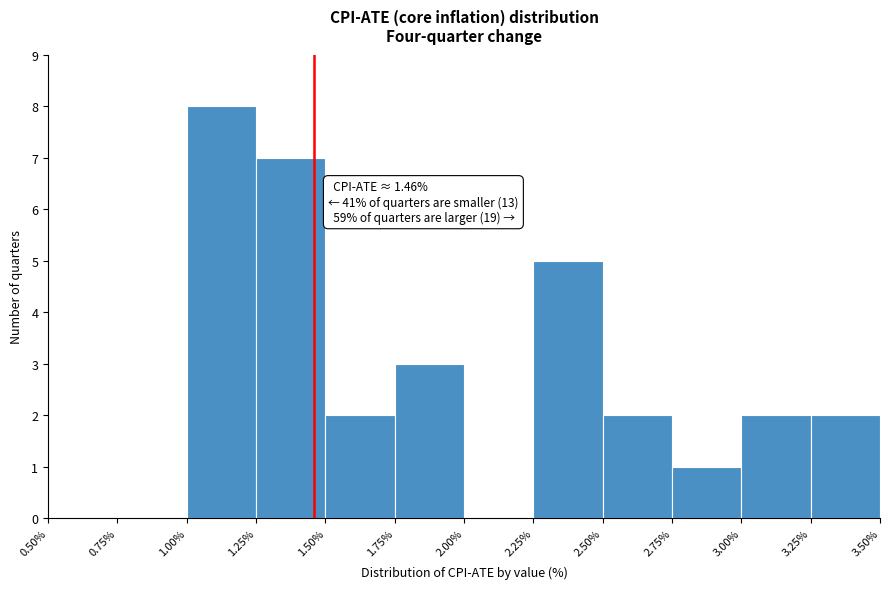

Which range on the x-axis has the tallest bar?

1.00% to 1.25%